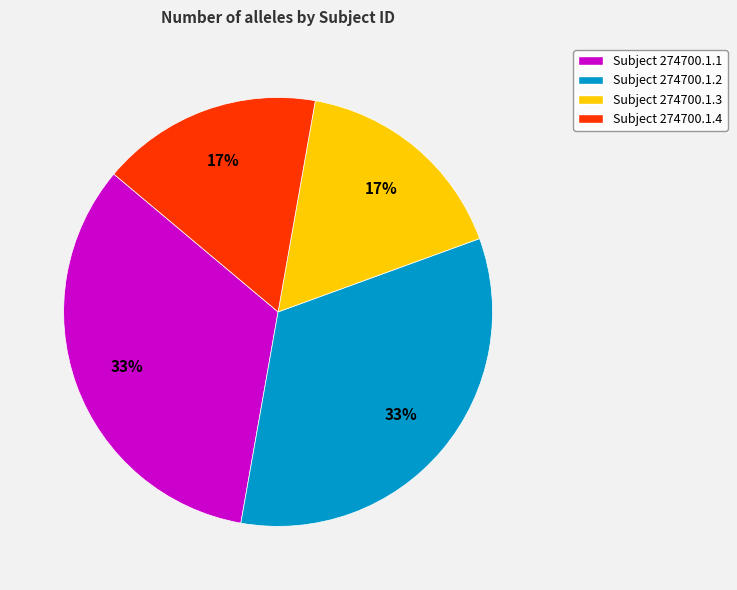

Does any single category account for the majority?

No